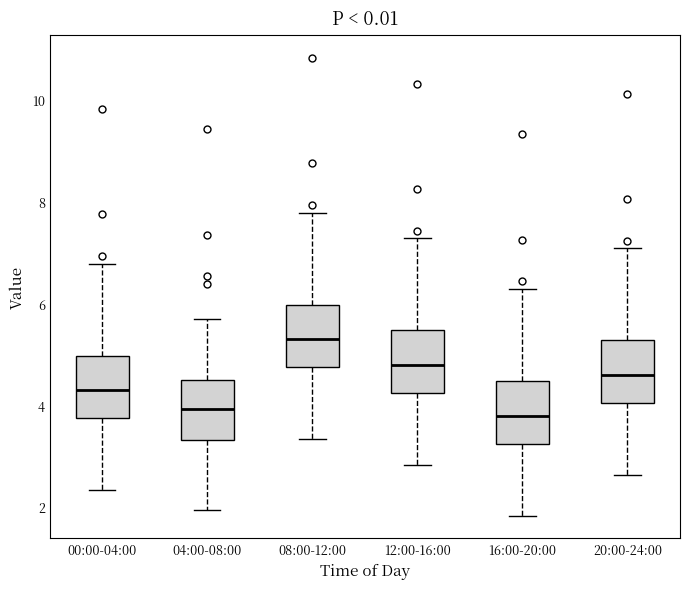

Reading left to right, transcribe this box plot: for each box, give where its median line is, the range the box spans, and where its two whiskers end, as read against the y-axis. The values are not printed on the chart, so give them approximately, as read against the axis.

00:00-04:00: median 4.2, box 3.8 to 5.0, whiskers 2.4 to 6.8
04:00-08:00: median 4.0, box 3.4 to 4.4, whiskers 2.0 to 5.8
08:00-12:00: median 5.2, box 4.8 to 6.0, whiskers 3.4 to 7.8
12:00-16:00: median 4.8, box 4.2 to 5.4, whiskers 2.8 to 7.2
16:00-20:00: median 3.8, box 3.2 to 4.4, whiskers 1.8 to 6.2
20:00-24:00: median 4.6, box 4.0 to 5.2, whiskers 2.6 to 7.0